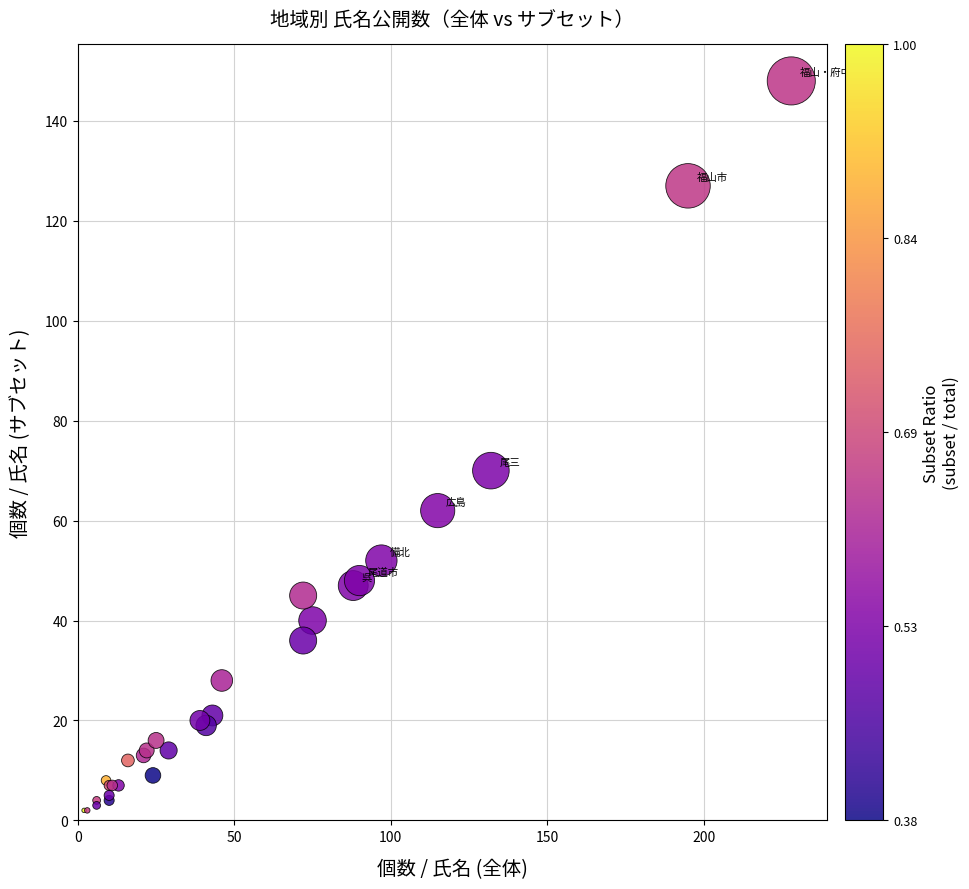

What Y value in the scatter plot is closest to 75?

70